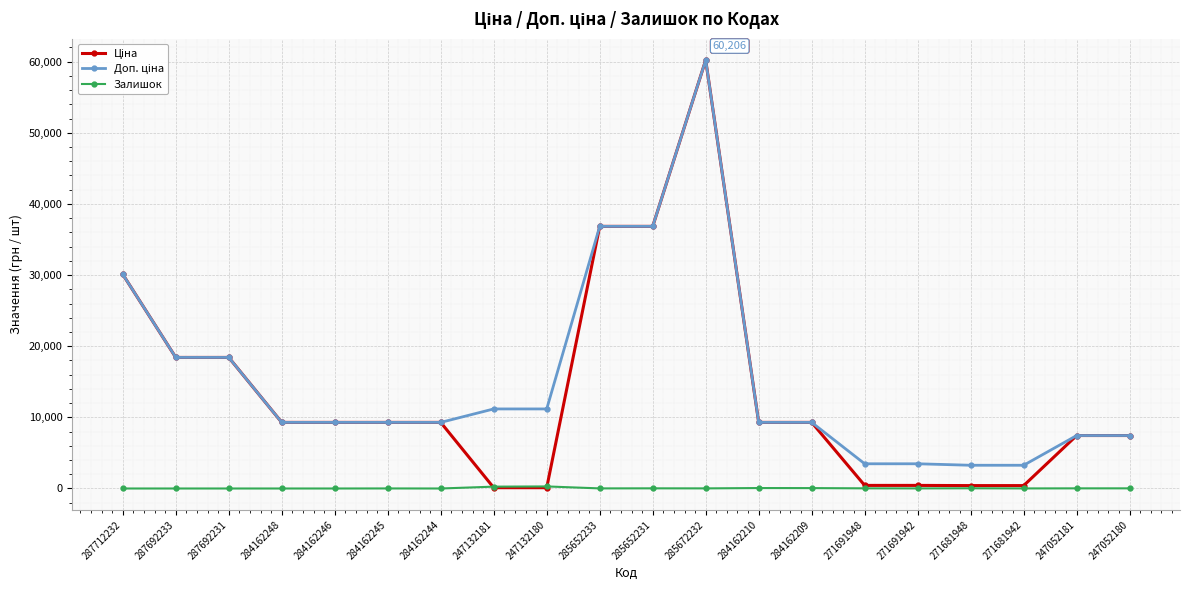

At which category does the chart reach its peak across all series?

285672232